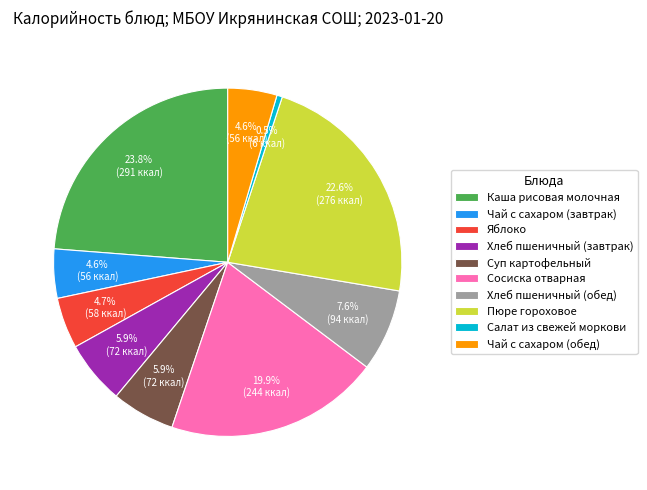

To the nearest percent, what is the difference between the largest and smallest slice percentages?

23%